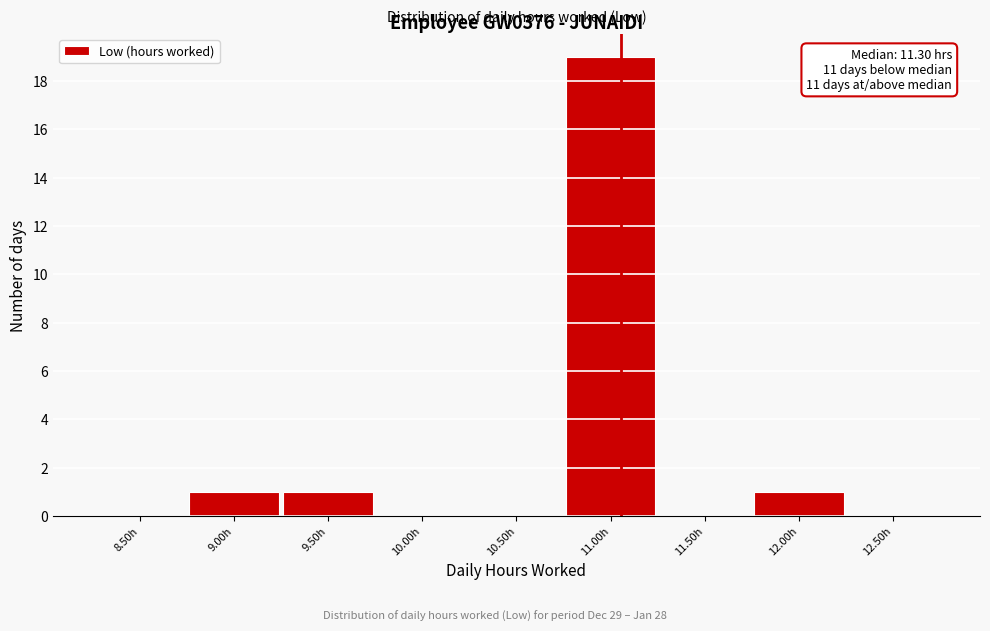

Reading left to right, extract all data points from this chart.

8.50h=0	9.00h=1	9.50h=1	10.00h=0	10.50h=0	11.00h=19	11.50h=0	12.00h=1	12.50h=0